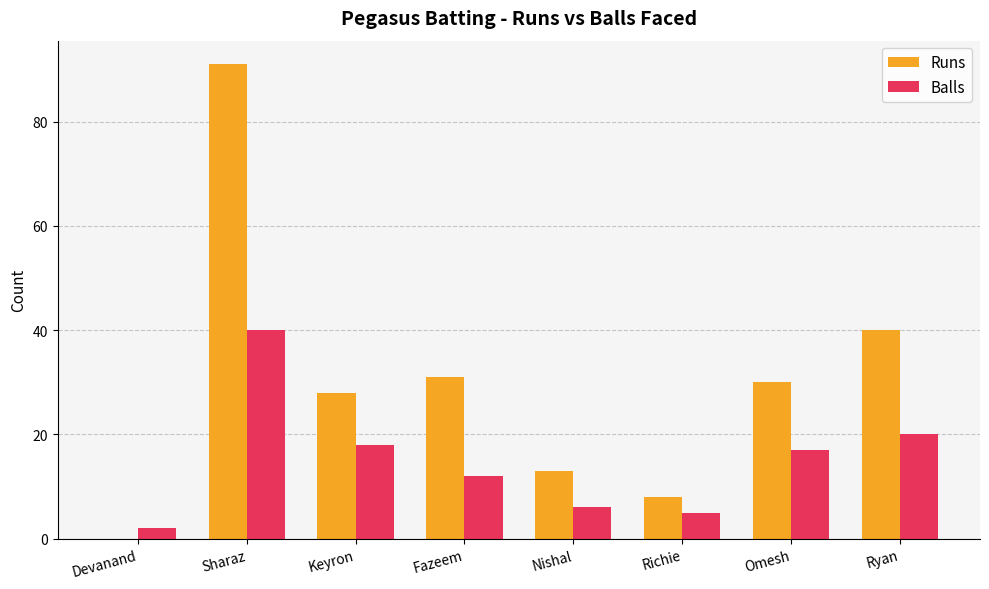

The Balls series shows 6 at Nishal. True or false?

True